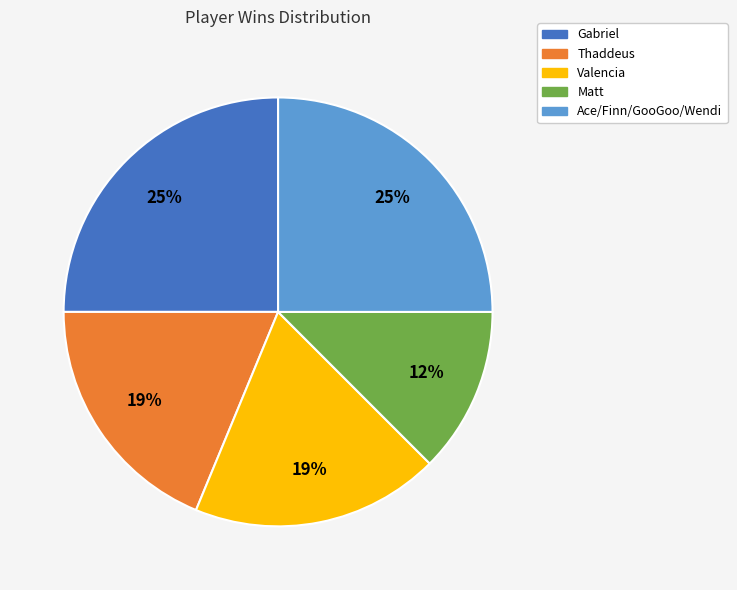

How many segments does this pie chart have?

5